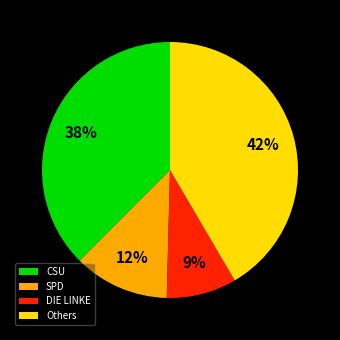

Does CSU account for over 50% of the chart?

No